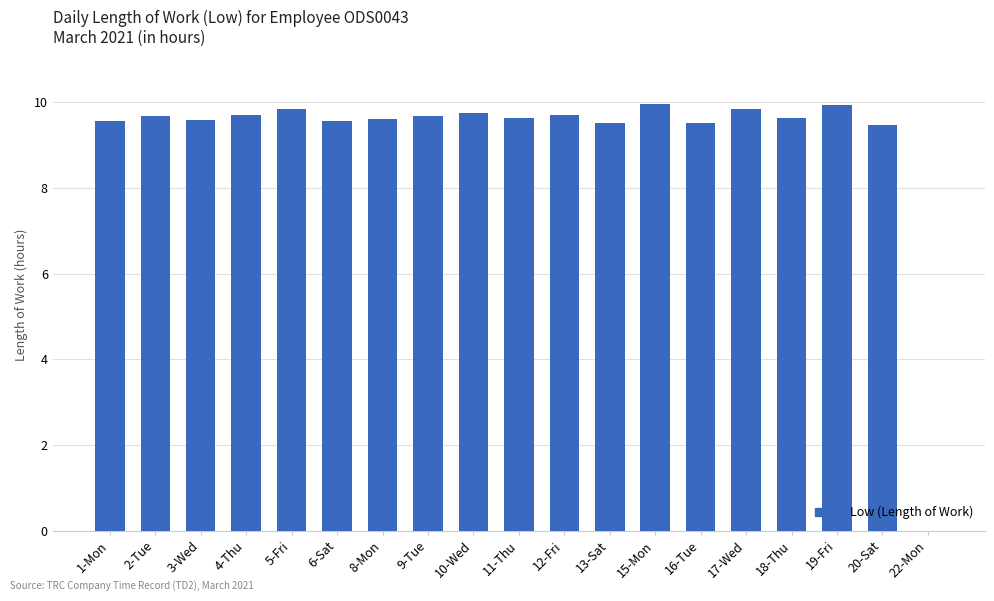

What is the change in value from 13-Sat to 22-Mon?

-9.5